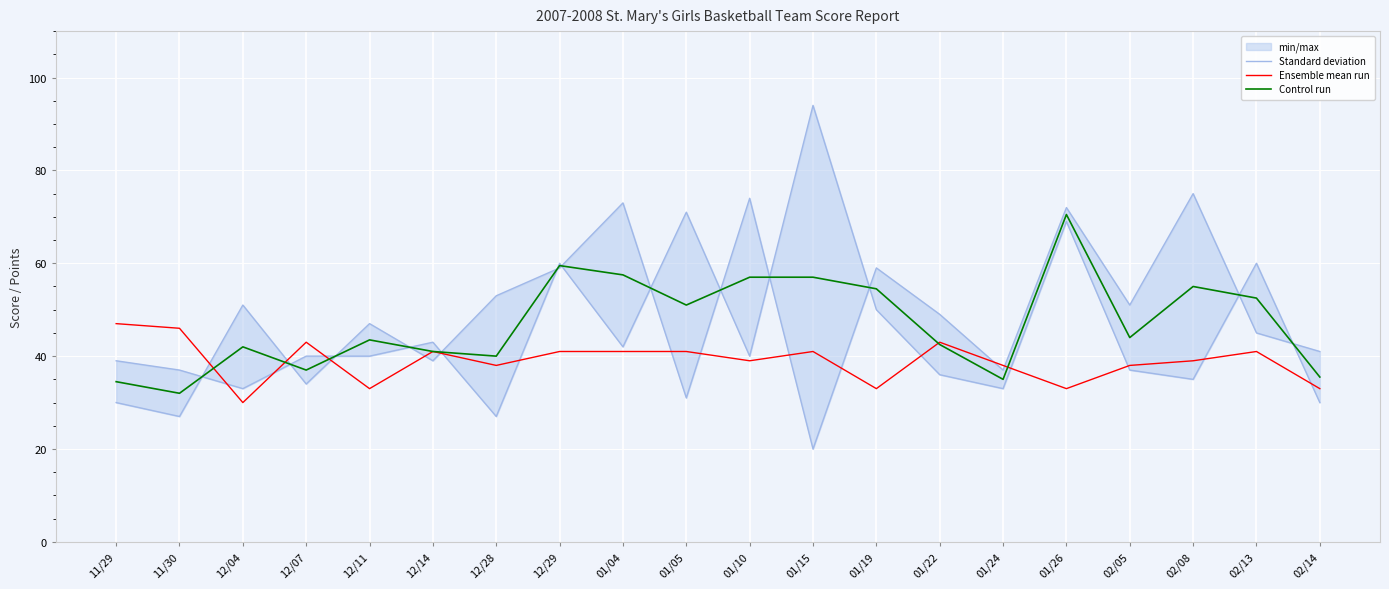

Which series has the largest total across all categories?

Standard deviation